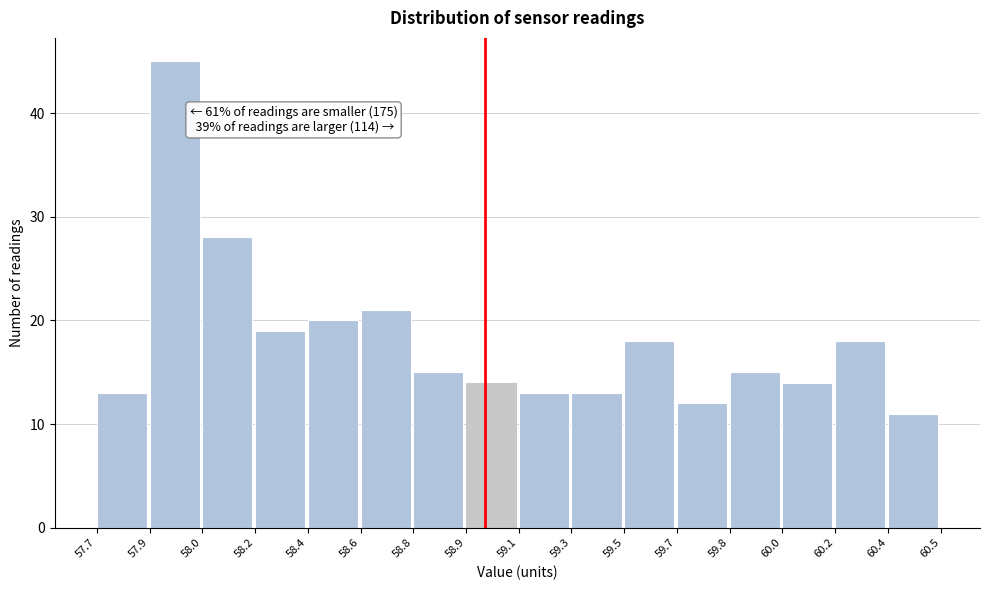

Reading left to right, transcribe all the data shown in this chart.

57.7=13	57.9=45	58.0=28	58.2=19	58.4=20	58.6=21	58.8=15	58.9=14	59.1=13	59.3=13	59.5=18	59.7=12	59.8=15	60.0=14	60.2=18	60.4=11